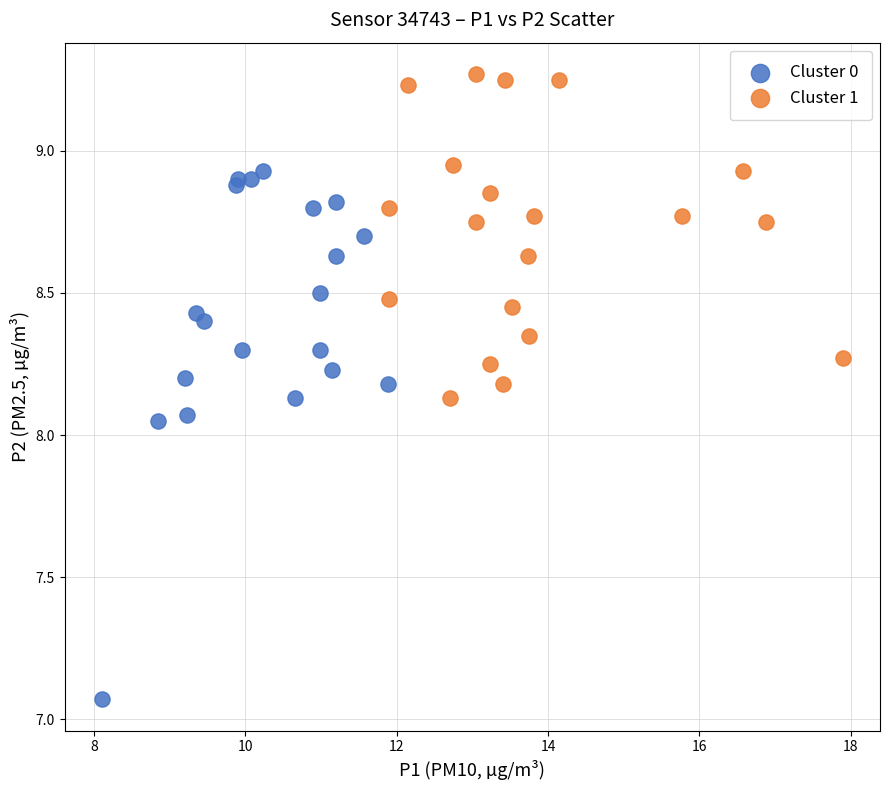

Which series reaches the minimum Y coordinate?

Cluster 0